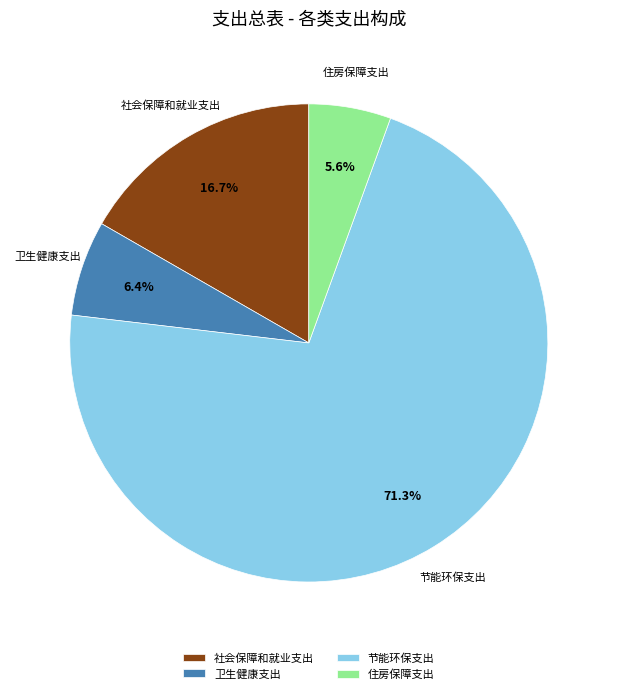

Approximately how many times larger is the value at 卫生健康支出 compared to 节能环保支出?

0.1